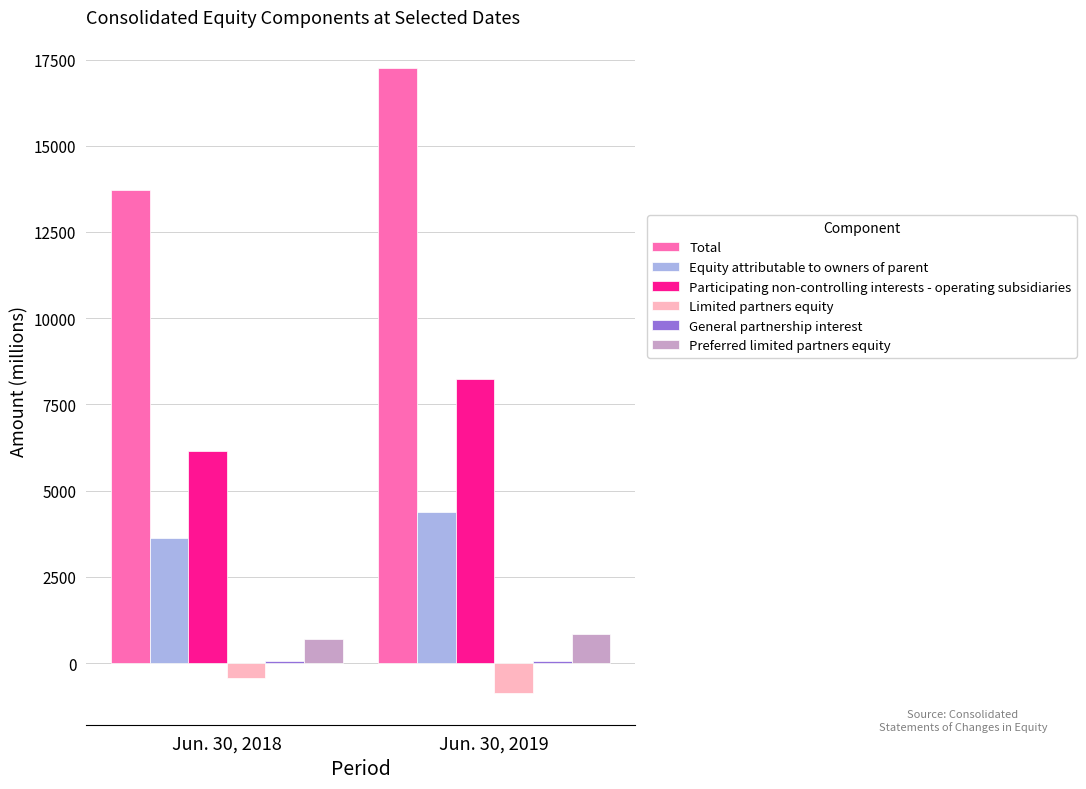

The value of Total at Jun. 30, 2019 is 10542. True or false?

False